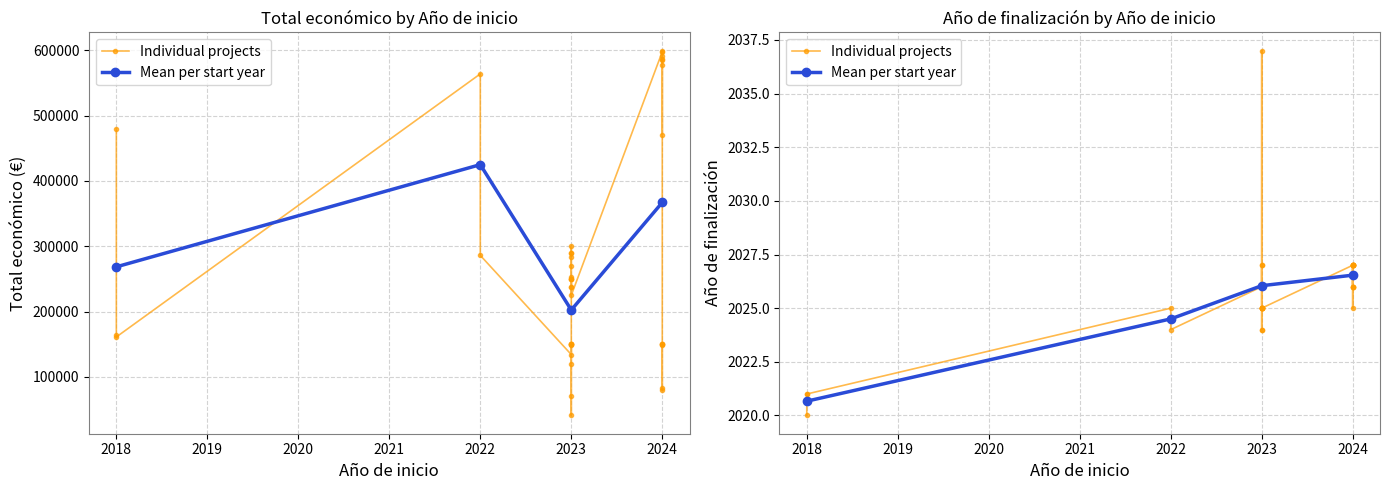

True or false: Mean Año de finalización and Mean Total económico cross at least once.

False